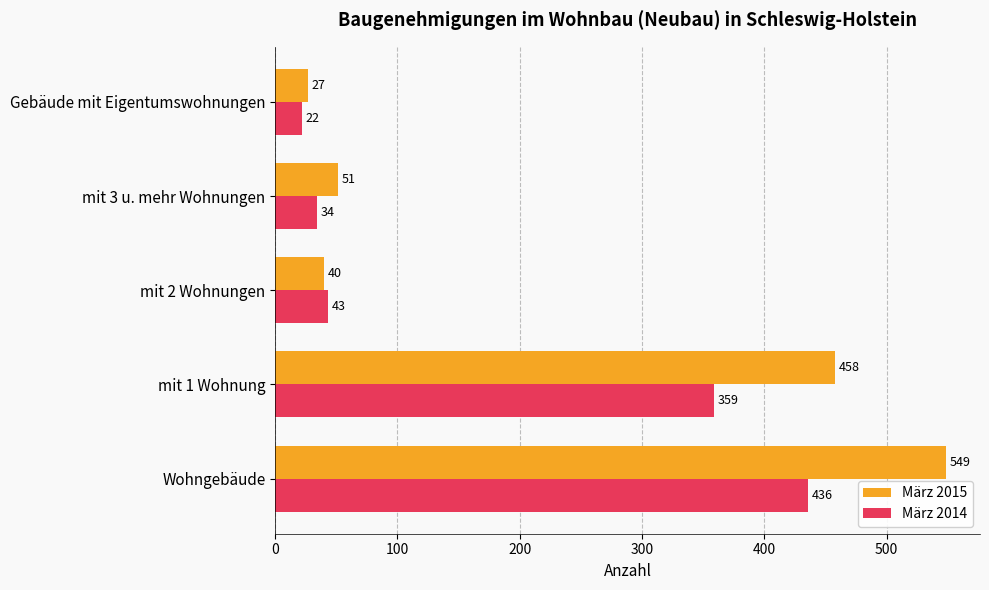

Is the value of März 2014 at Wohngebäude greater than the value of März 2015 at Gebäude mit Eigentumswohnungen?

Yes